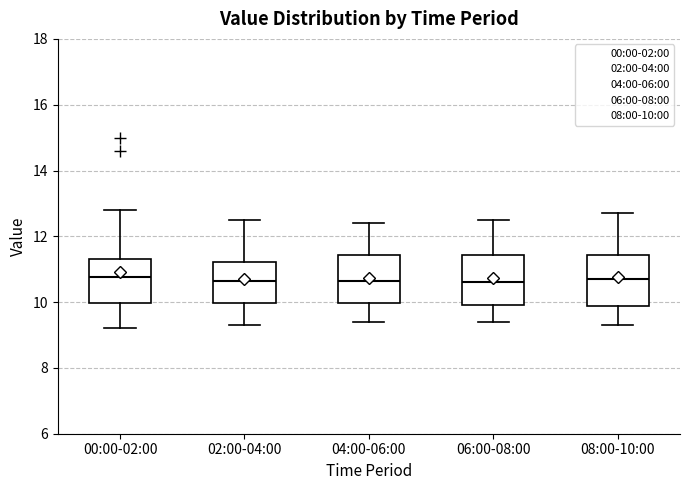

Where does the upper whisker of the box for 08:00-10:00 end on the y-axis? The values are not printed on the chart, so give them approximately, as read against the axis.

12.8